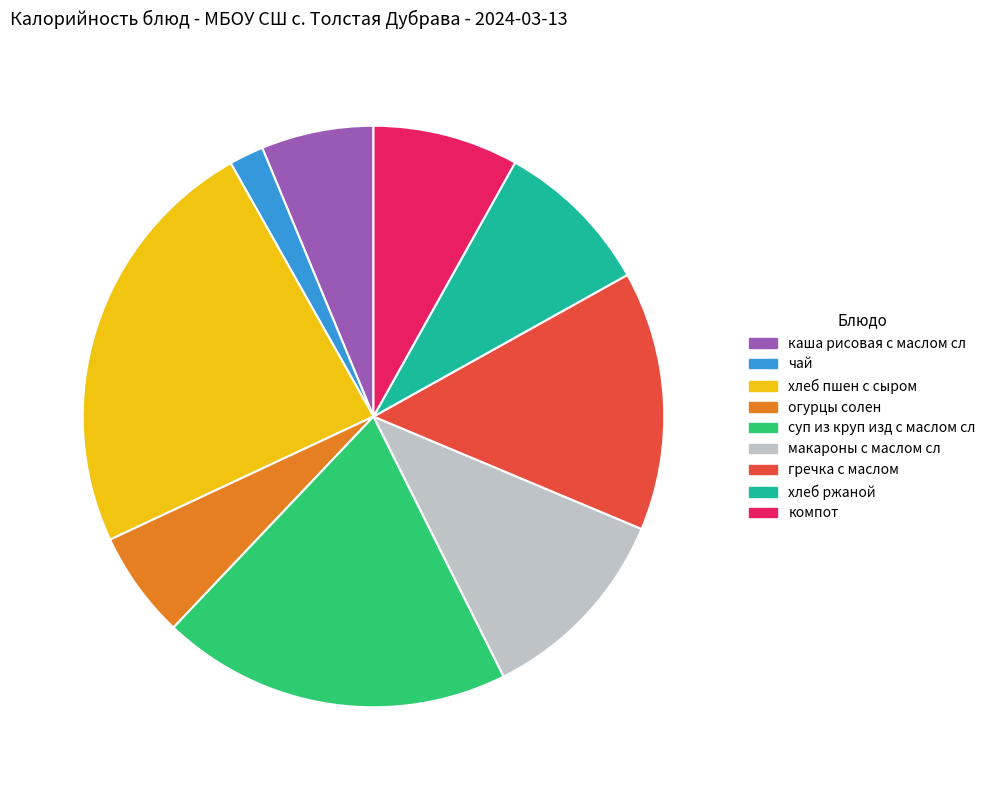

Does хлеб пшен с сыром account for over 50% of the chart?

No